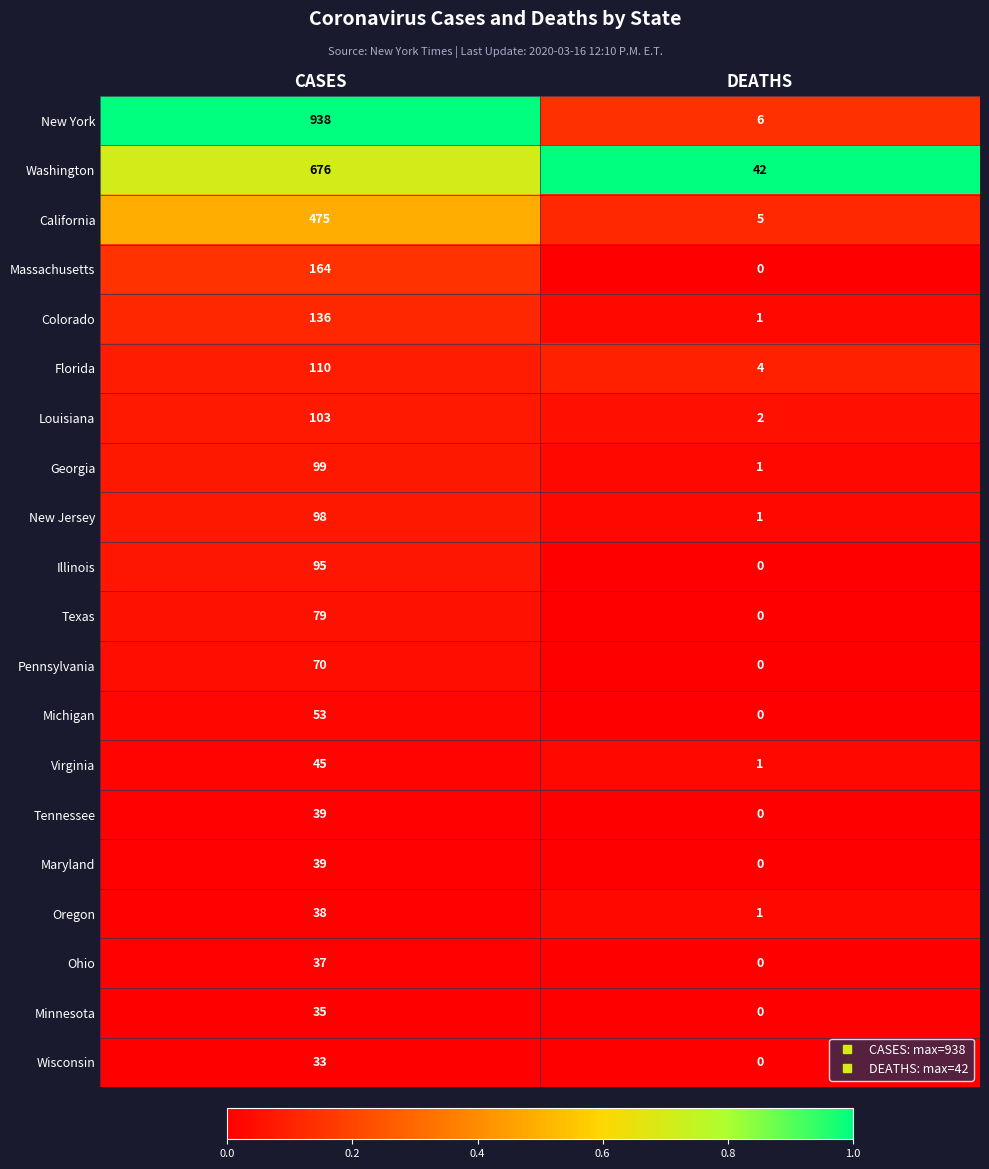

Which series has the largest total across all categories?

New York